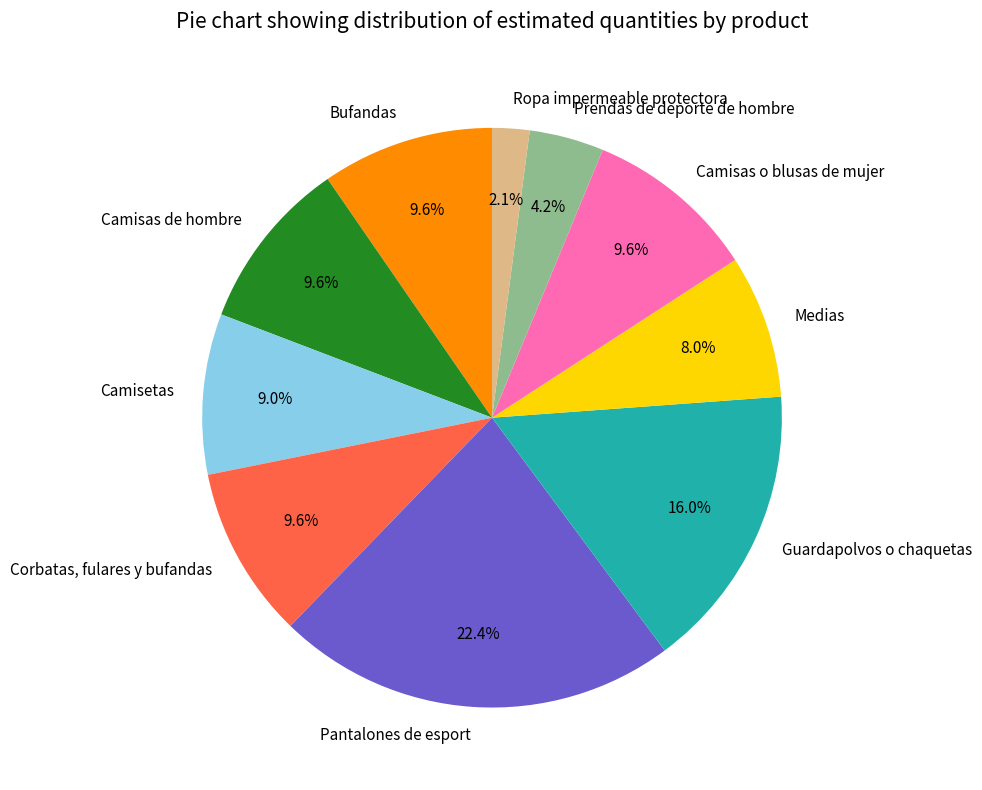

Does any single category account for the majority?

No